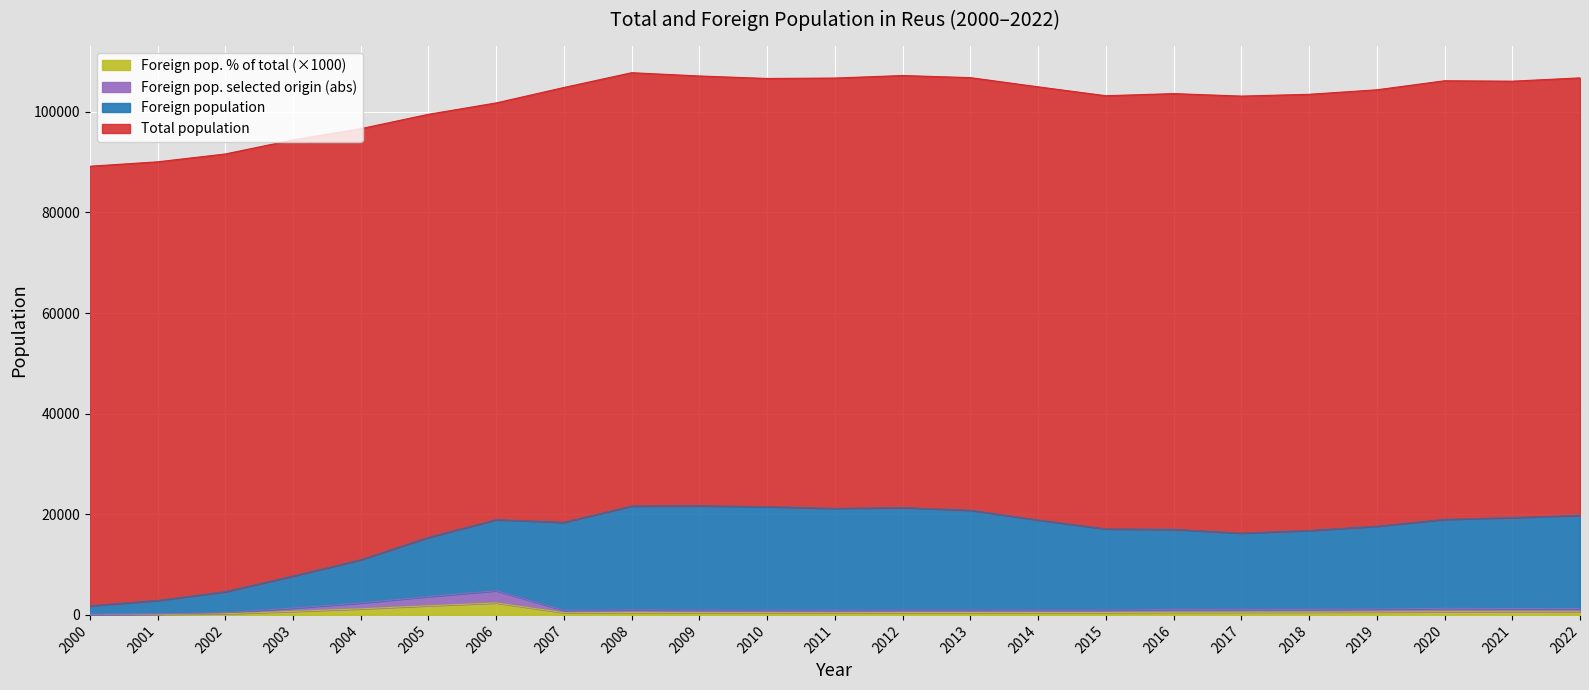

What are all the series names shown in the legend?

Foreign pop. % of total (×1000), Foreign pop. selected origin (abs), Foreign population, Total population